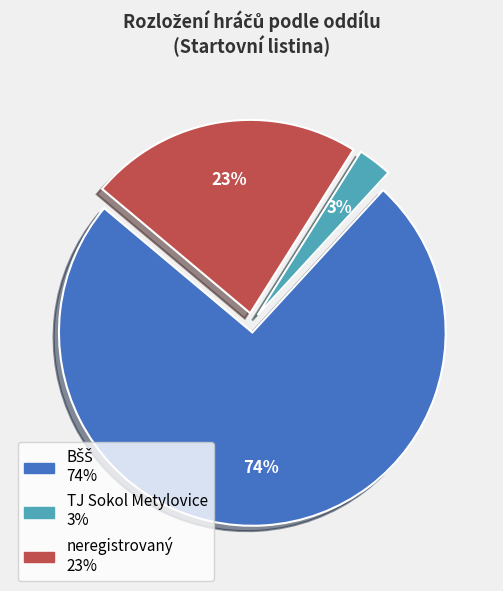

To the nearest percent, what percentage of the pie is TJ Sokol Metylovice?

3%